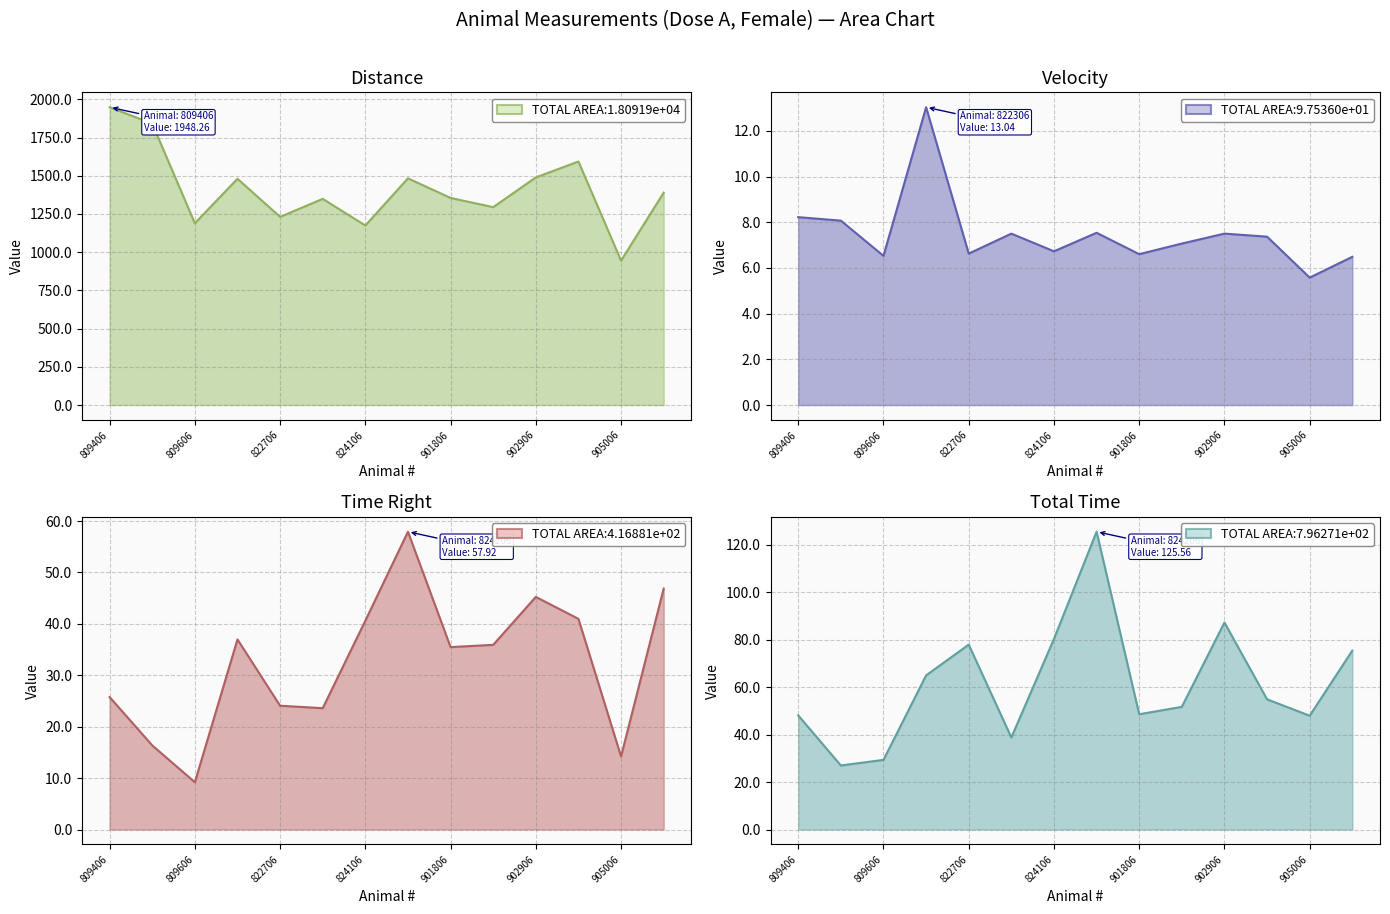

Reading left to right, list all the values displayed in this chart.

Distance: 809406=1948.3	809506=1840.9	809606=1189.1	822306=1480.1	822706=1231.0	822906=1348.7	824106=1174.5	824206=1483.0	901806=1354.7	902706=1294.5	902906=1489.1	904906=1593.1	905006=944.3	906606=1389.5
Velocity: 809406=8.2	809506=8.1	809606=6.5	822306=13.0	822706=6.6	822906=7.5	824106=6.7	824206=7.5	901806=6.6	902706=7.1	902906=7.5	904906=7.4	905006=5.6	906606=6.5
Time Right: 809406=25.8	809506=16.4	809606=9.2	822306=37.0	822706=24.1	822906=23.6	824106=40.6	824206=57.9	901806=35.5	902706=35.9	902906=45.2	904906=41.0	905006=14.2	906606=46.9
Total Time: 809406=48.1	809506=27.0	809606=29.4	822306=65.0	822706=78.0	822906=38.8	824106=80.4	824206=125.6	901806=48.6	902706=51.7	902906=87.3	904906=54.9	905006=48.0	906606=75.4